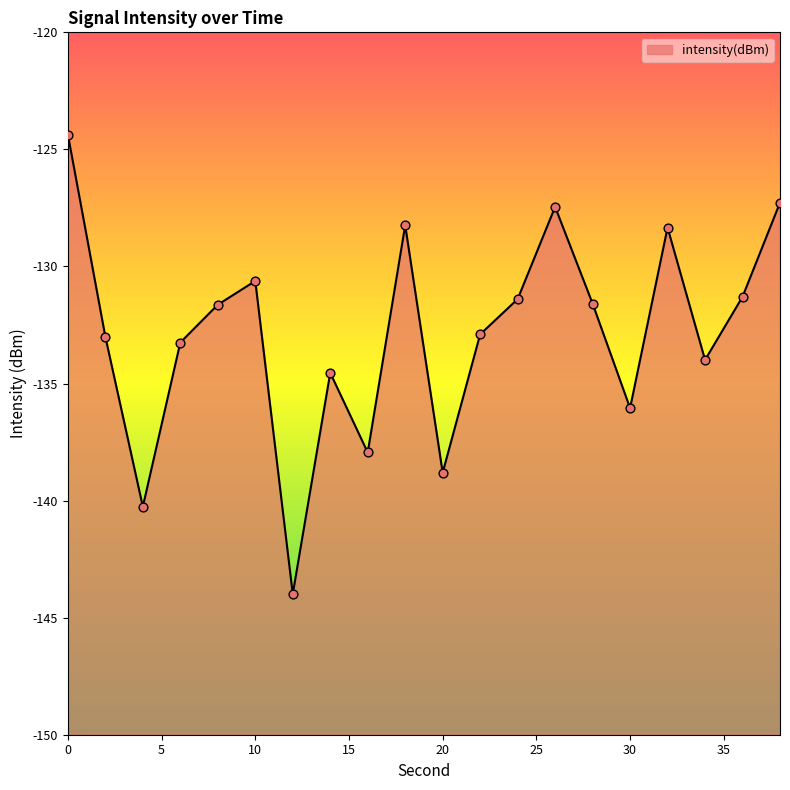

What is the change in value from 6 to 28?

+1.7